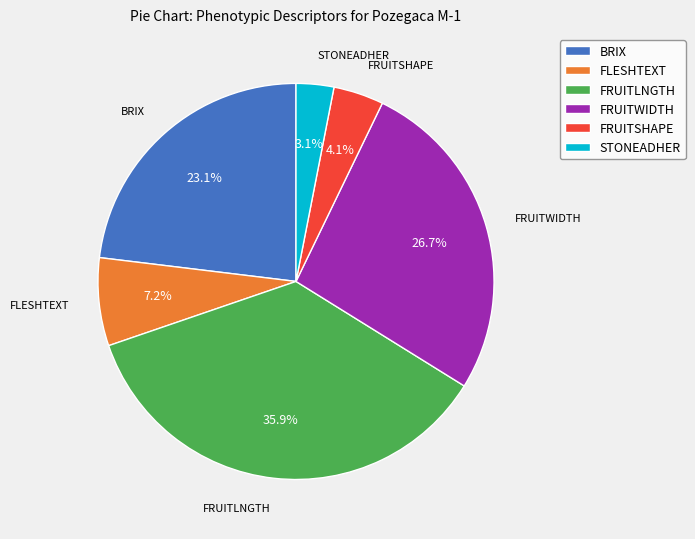

Approximately how many times larger is the value at BRIX compared to STONEADHER?

7.5